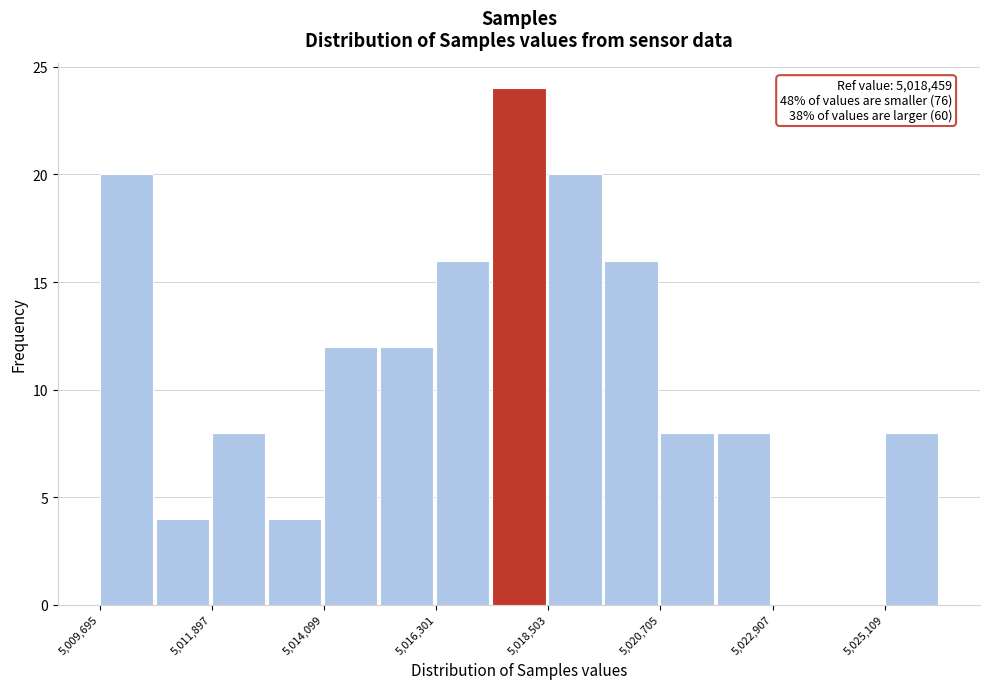

Read against the x-axis, roughly where is the centre of the tallest bar?

5018000